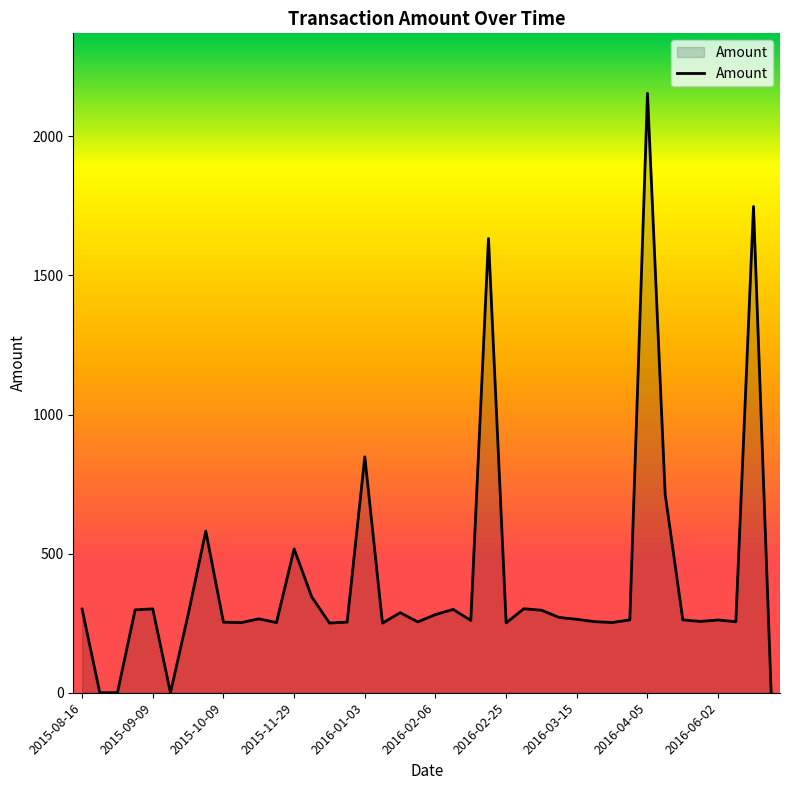

What is the difference between the maximum and minimum values?

2155.0